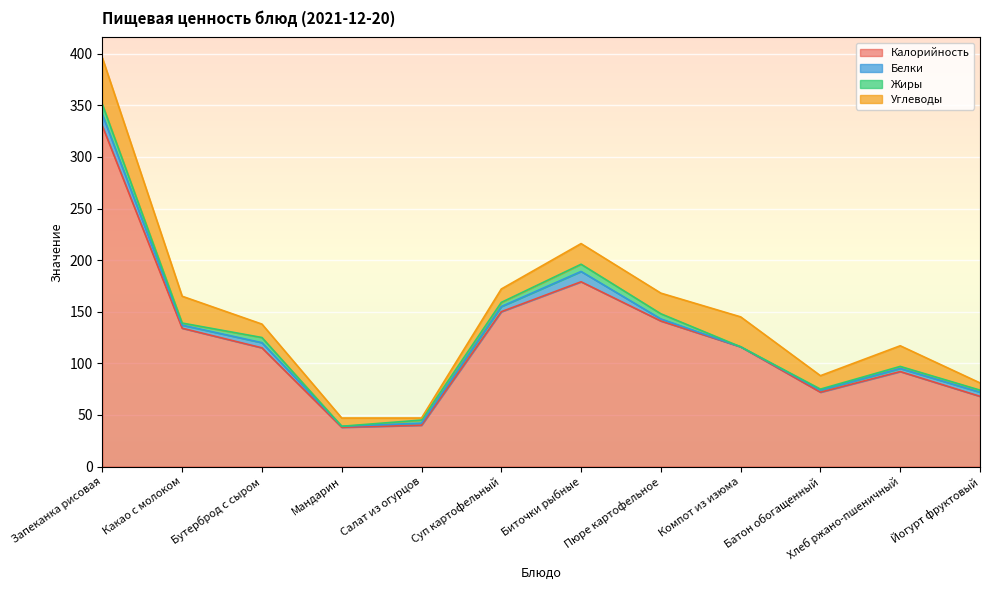

Is it true that Жиры equals 4 at Суп картофельный?

True